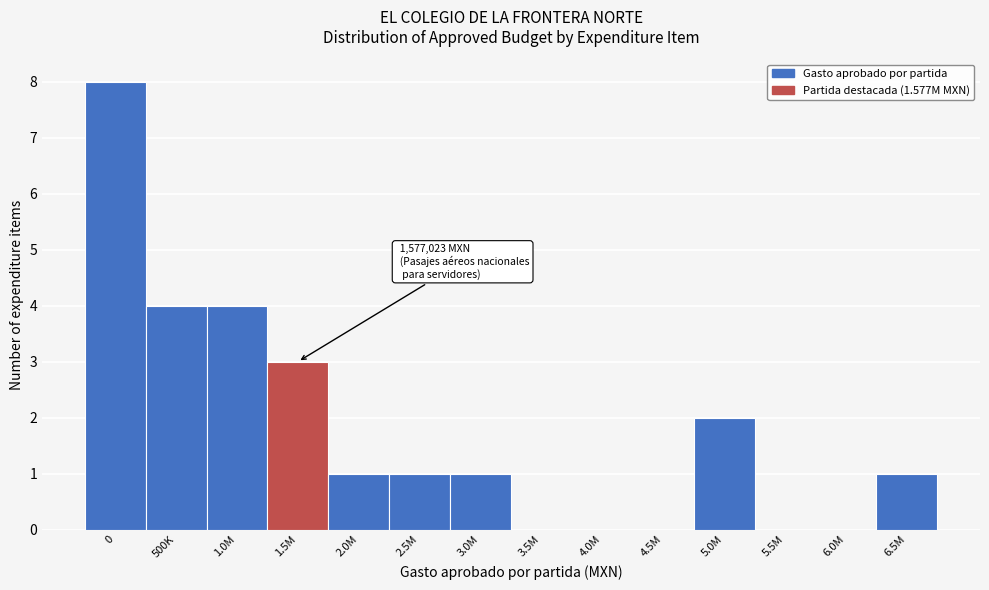

Reading left to right, transcribe all the data shown in this chart.

0=8	500K=4	1.0M=4	1.5M=3	2.0M=1	2.5M=1	3.0M=1	3.5M=0	4.0M=0	4.5M=0	5.0M=2	5.5M=0	6.0M=0	6.5M=1